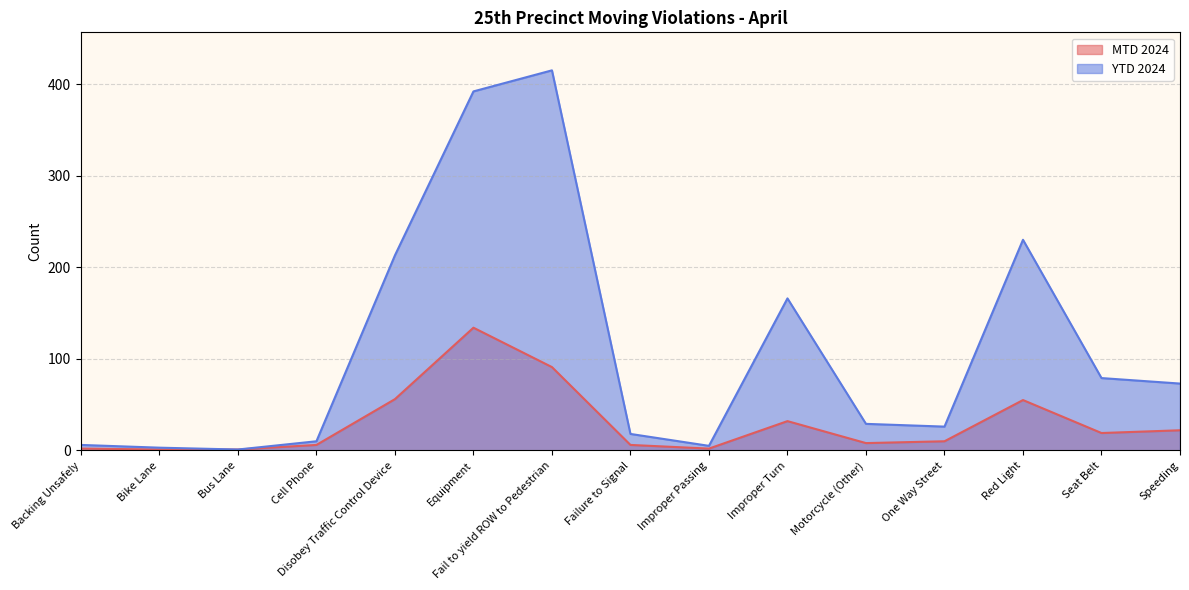

True or false: MTD 2024 and YTD 2024 cross at least once.

False